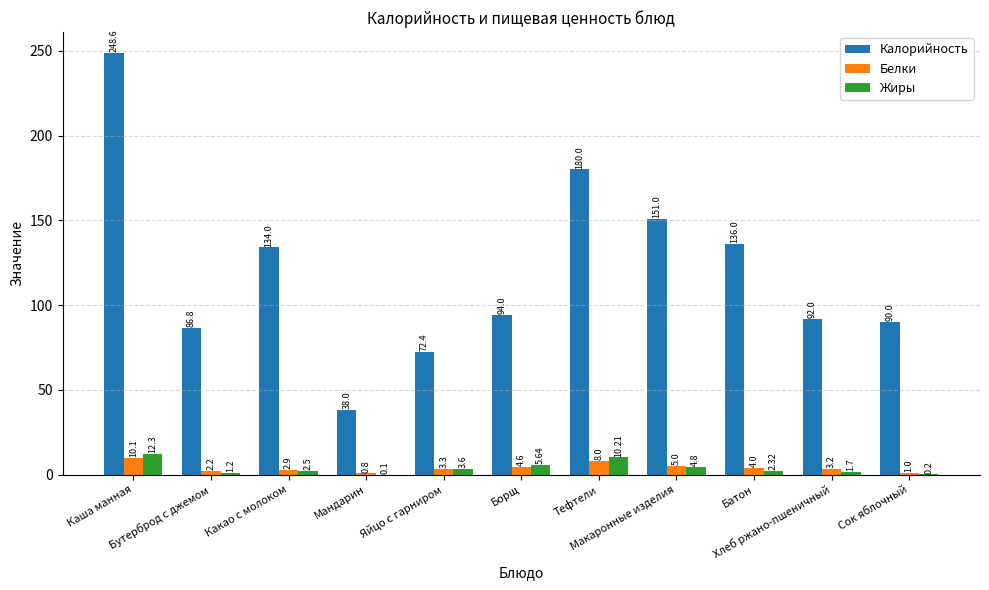

Which series has the largest total across all categories?

Калорийность